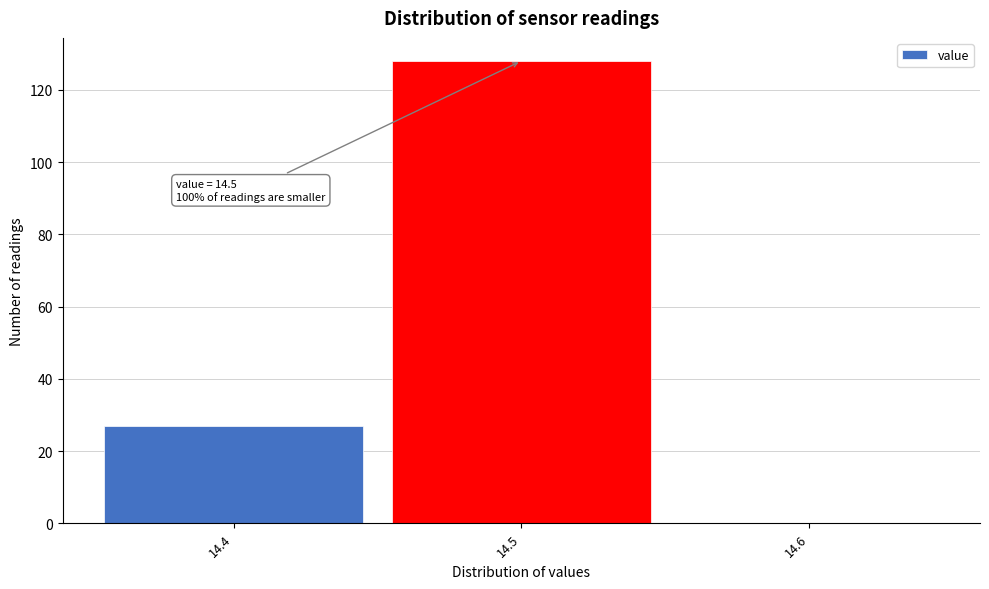

Which range on the x-axis has the tallest bar?

14.45 to 14.55